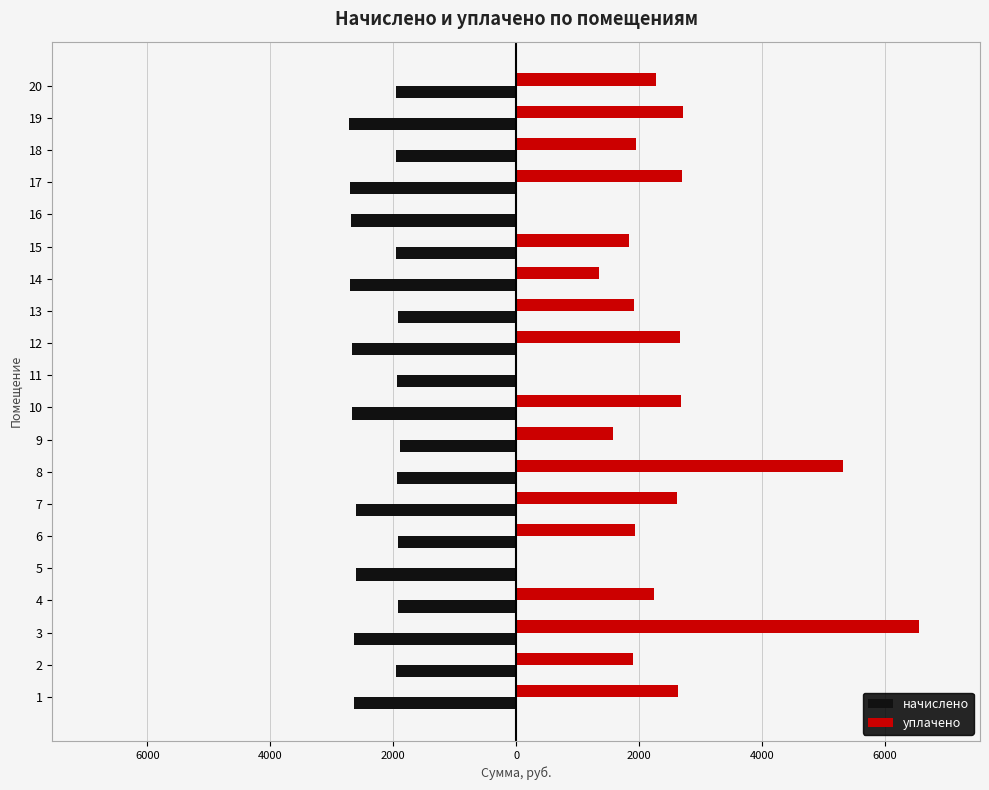

What are all the series names shown in the legend?

начислено, уплачено